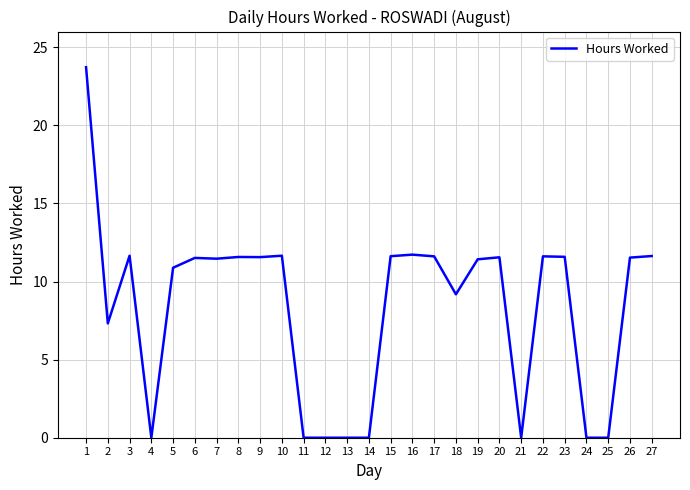

What is the difference between the values at 11 and 18?

9.2